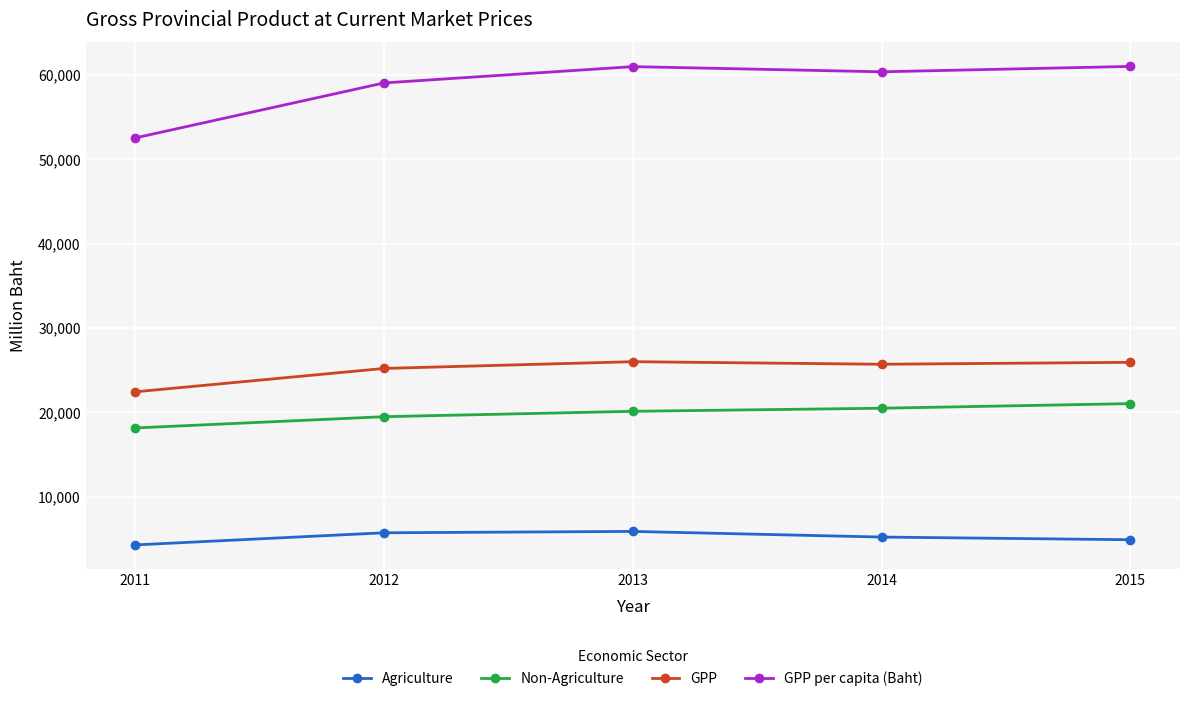

True or false: Non-Agriculture has more than 2 points higher than both neighbors.

False